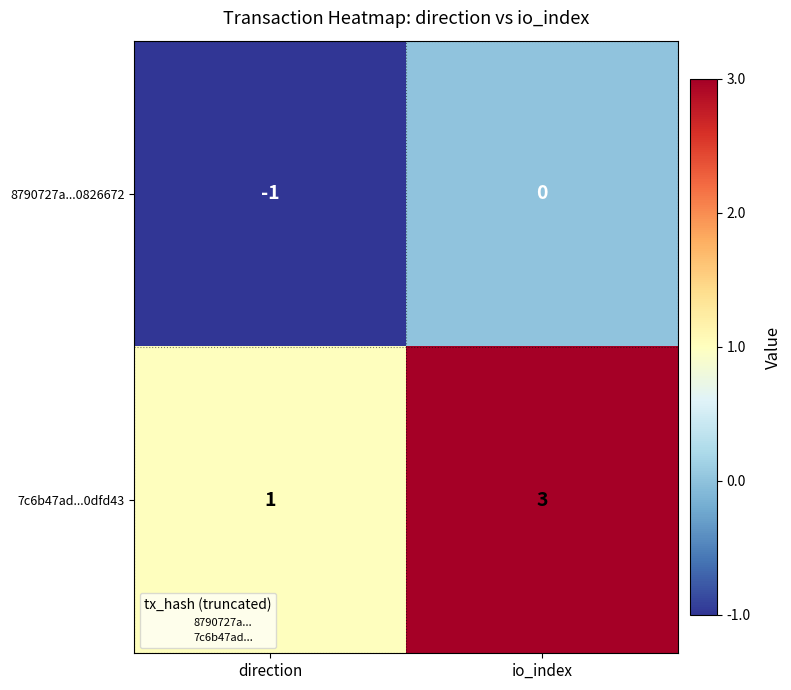

Which category has the lowest value in the 7c6b47ad...0dfd43 series?

direction